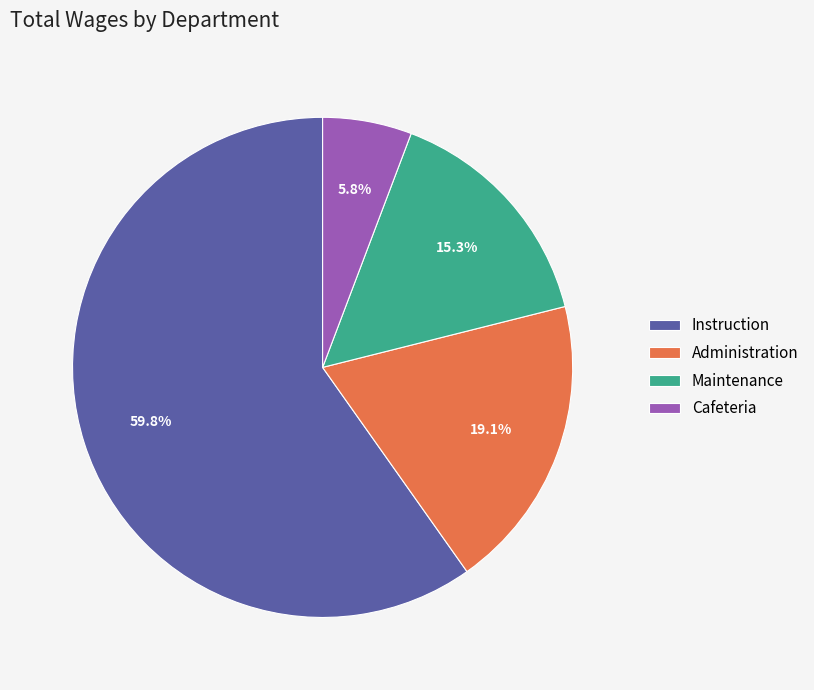

To the nearest percent, what portion does Cafeteria represent?

6%